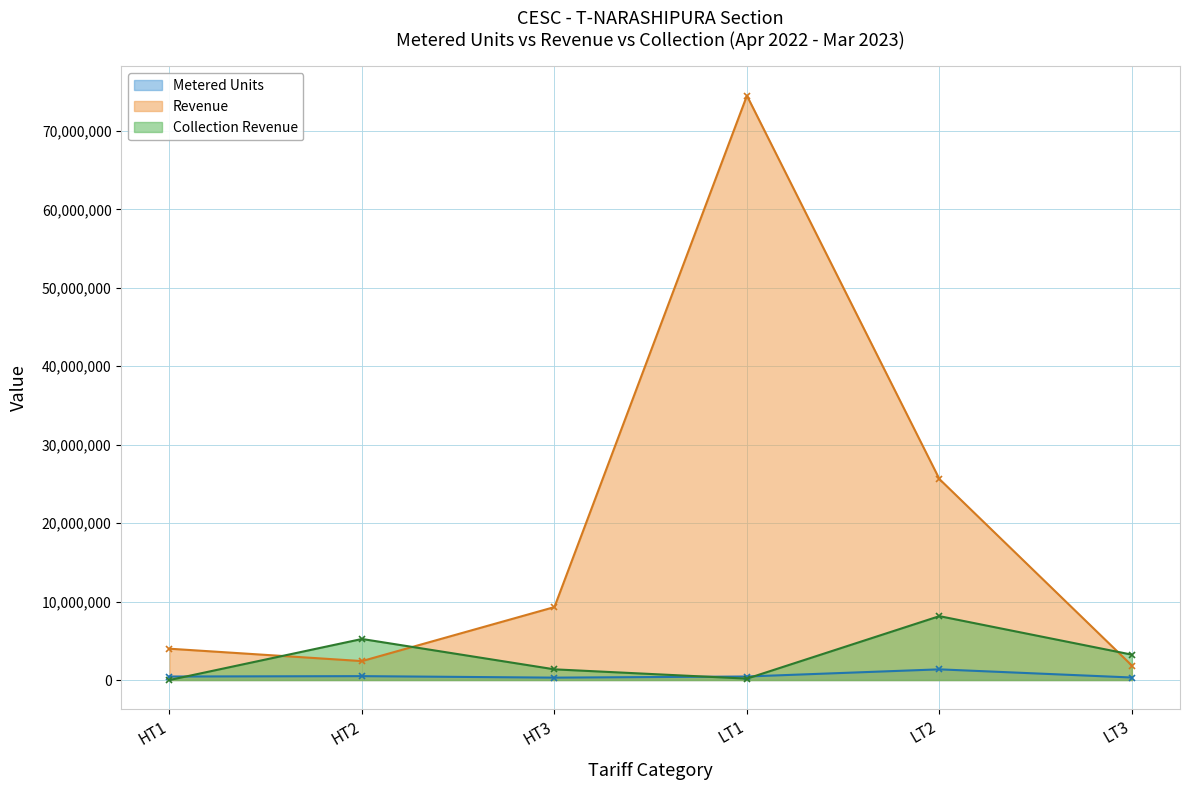

At which label does Revenue first exceed 9300783?

HT3